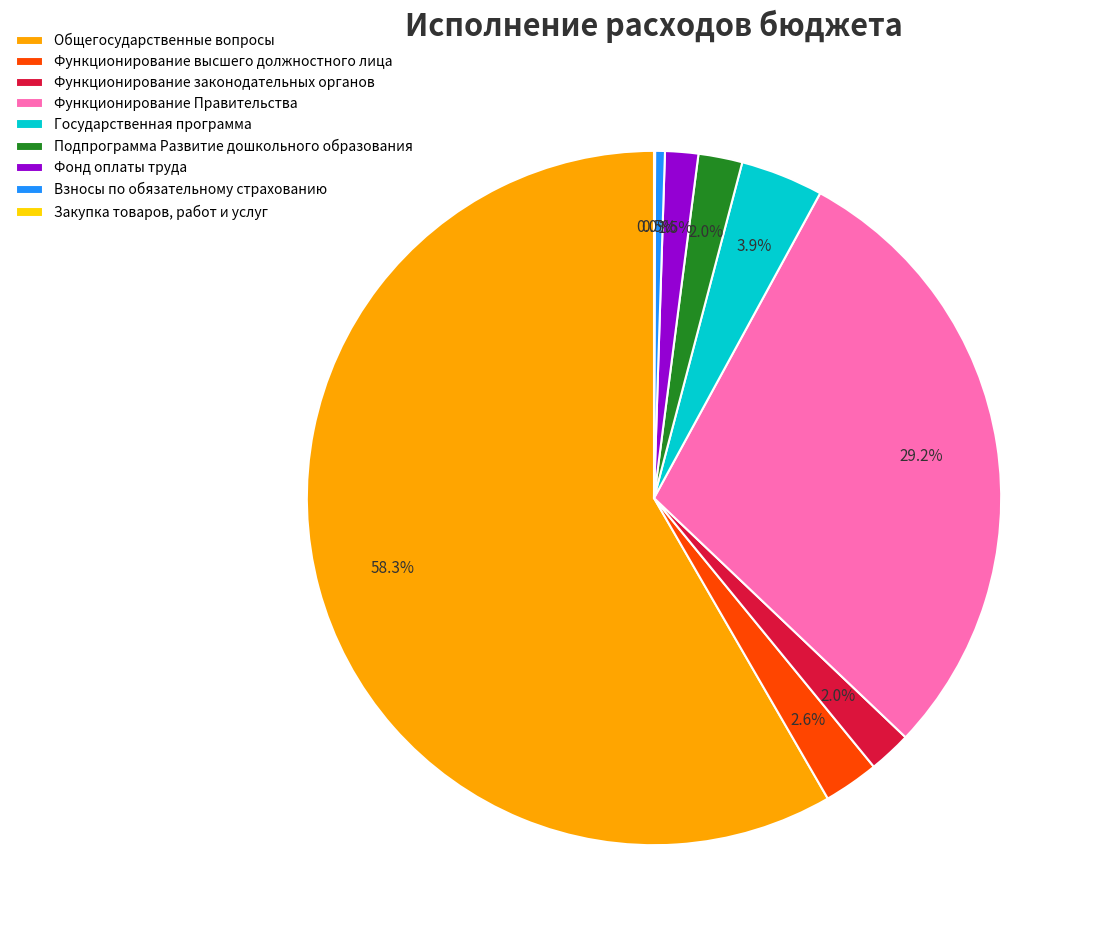

Which category has the biggest portion of the pie?

Общегосударственные вопросы